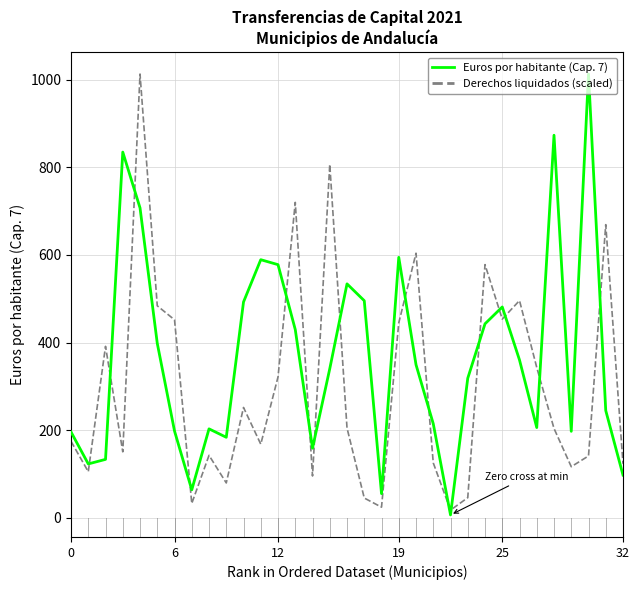

Rank the series by their average value, from highest to lowest.

Euros por habitante (Cap. 7), Derechos liquidados (scaled)